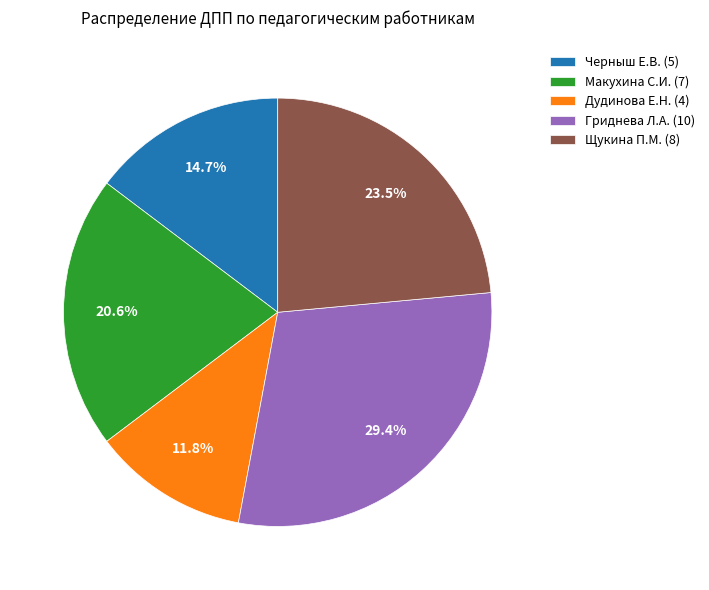

What portion of the pie excludes Щукина П.М. (8)?

76.5%